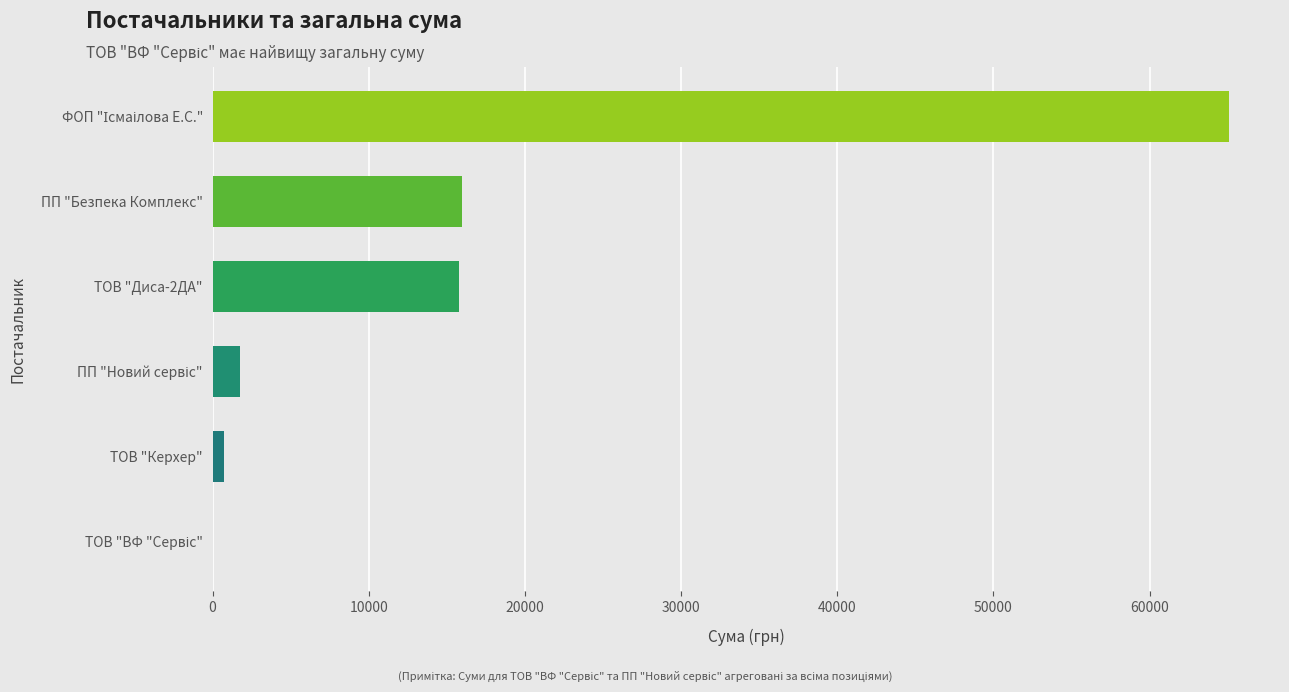

What is the sum of all values?

99407.0